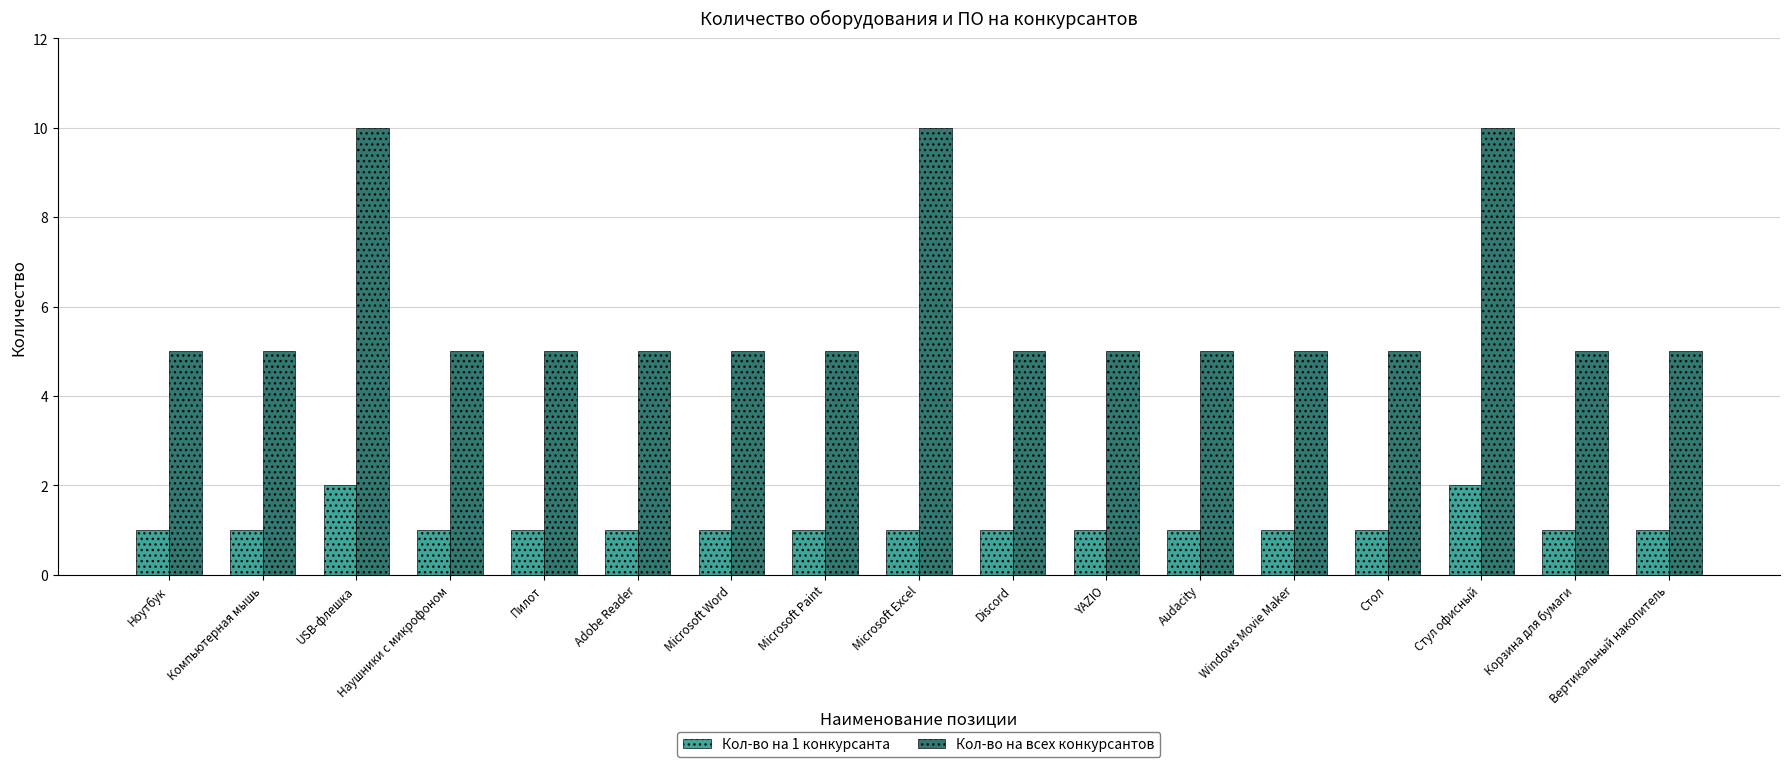

How many groups of bars are there?

17